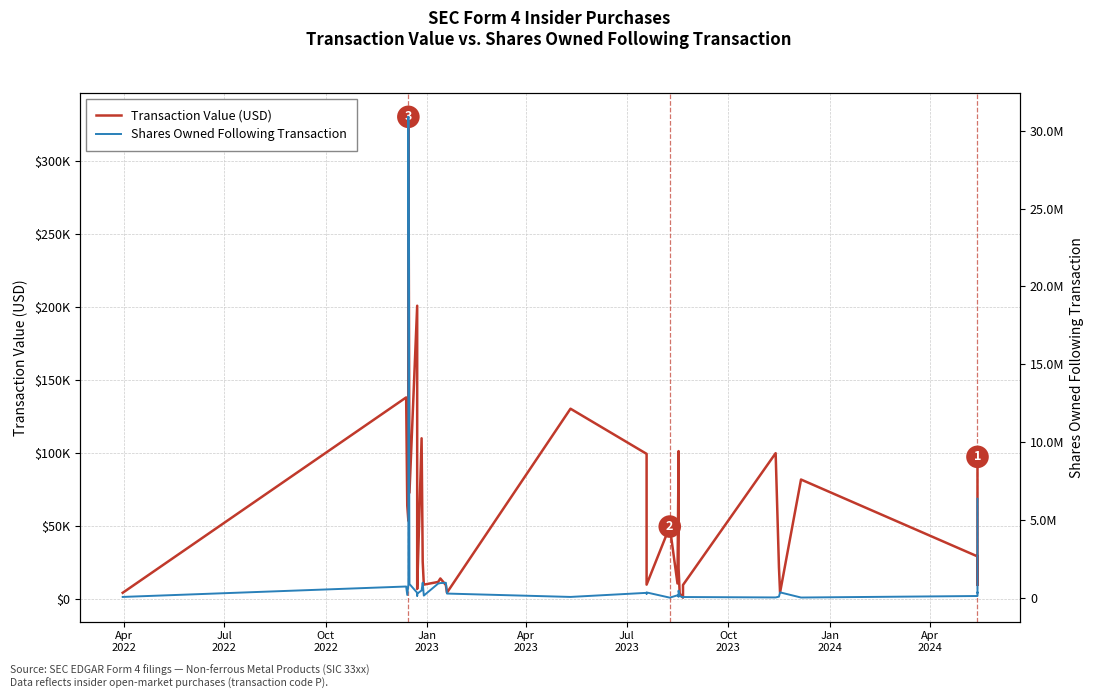

The value of Transaction Value (USD) at Apr
2022 is 4303. True or false?

True